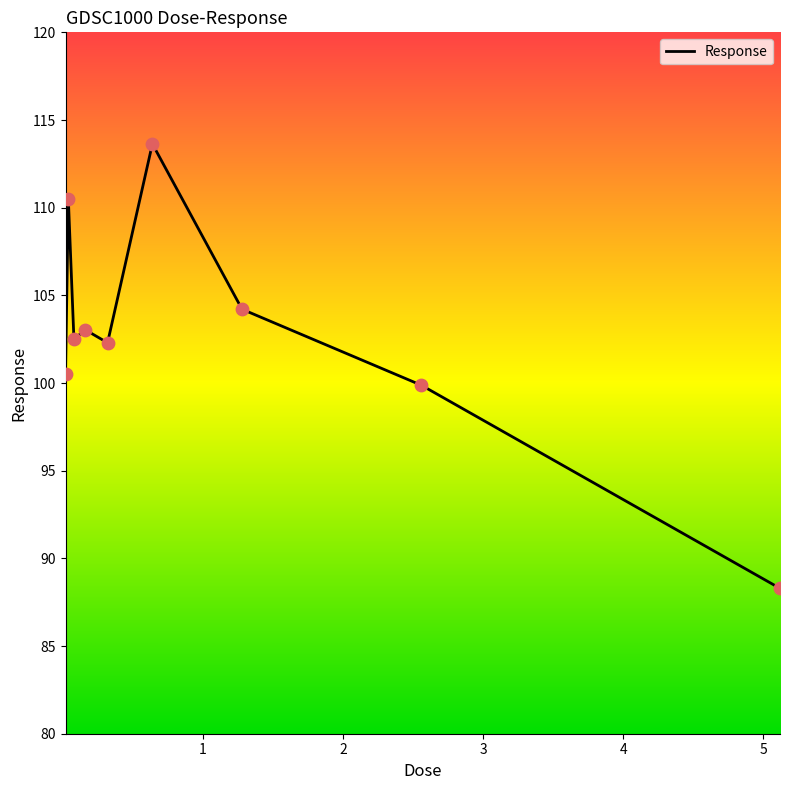

What is the greatest value displayed?

113.6